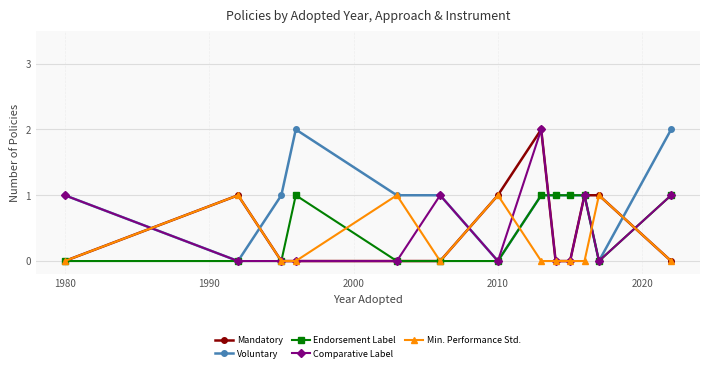

Is this an area chart (filled region under the line)?

No